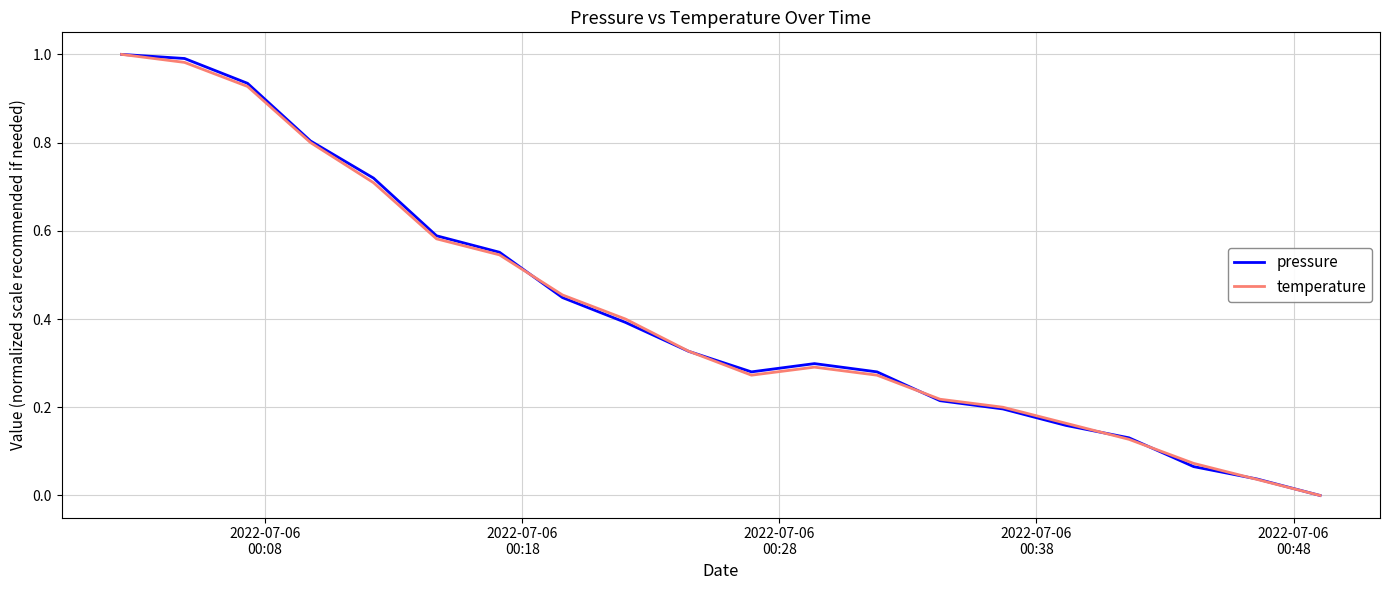

What are all the series names shown in the legend?

pressure, temperature